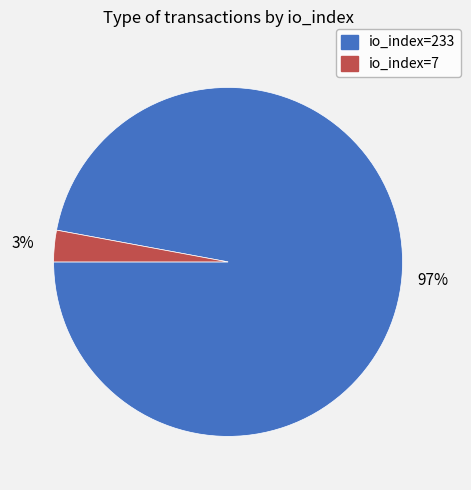

True or false: io_index=7 accounts for 16% of the total.

False